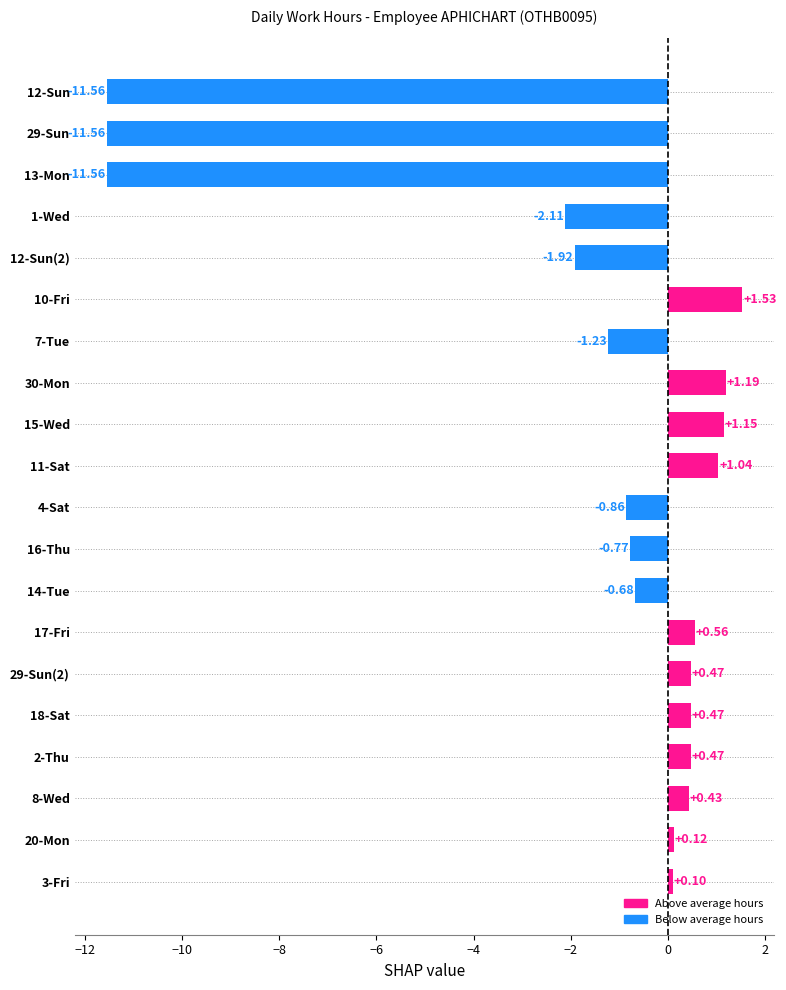

What is the sum of the values at 4-Sat and 14-Tue?

-1.5